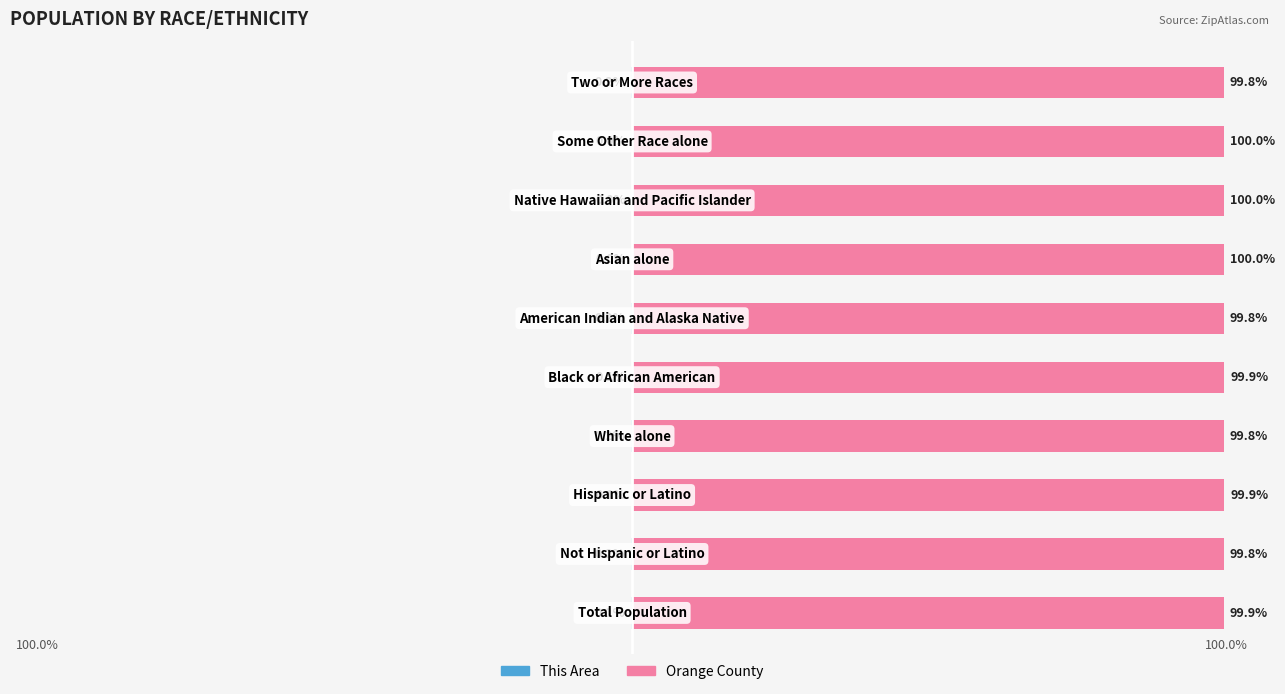

Is it true that Orange County equals 178.9 at 0?

False